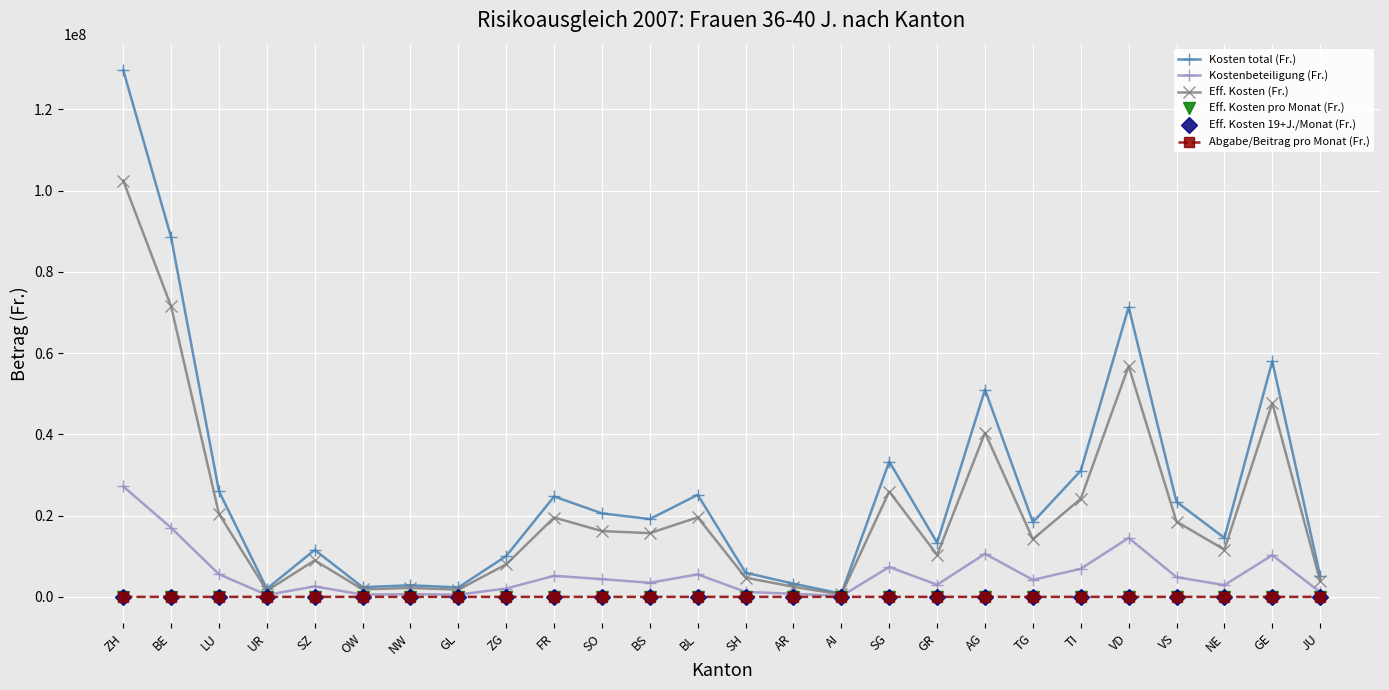

Does the chart have visible grid lines?

Yes